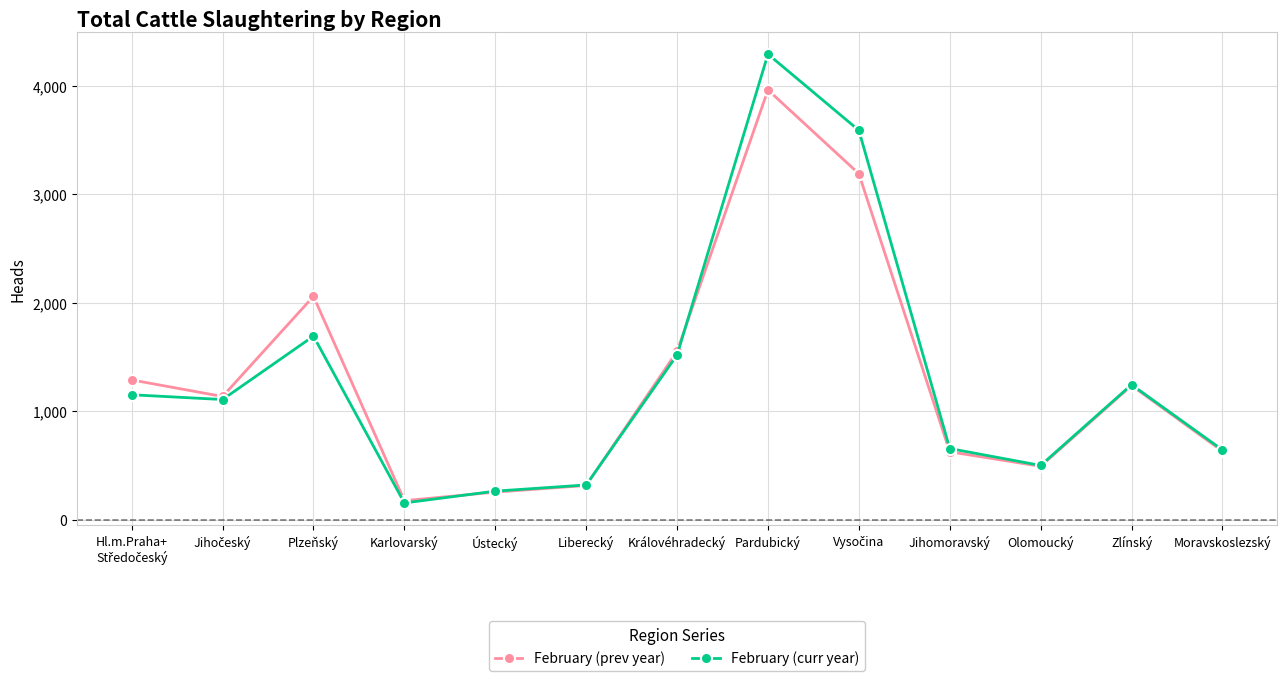

What is the label of the 4th point from the left?

Karlovarský